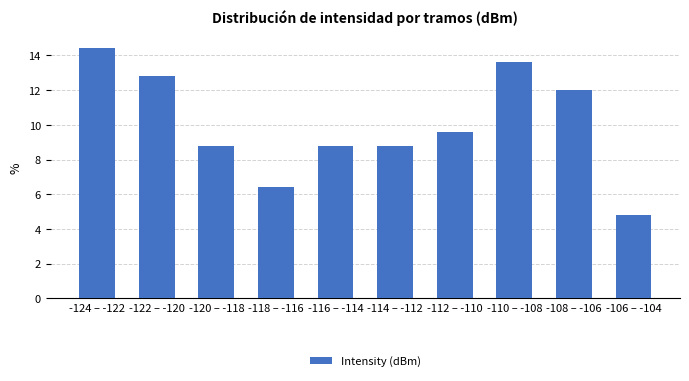

Reading left to right, extract all data points from this chart.

14.4	12.8	8.8	6.4	8.8	8.8	9.6	13.6	12.0	4.8